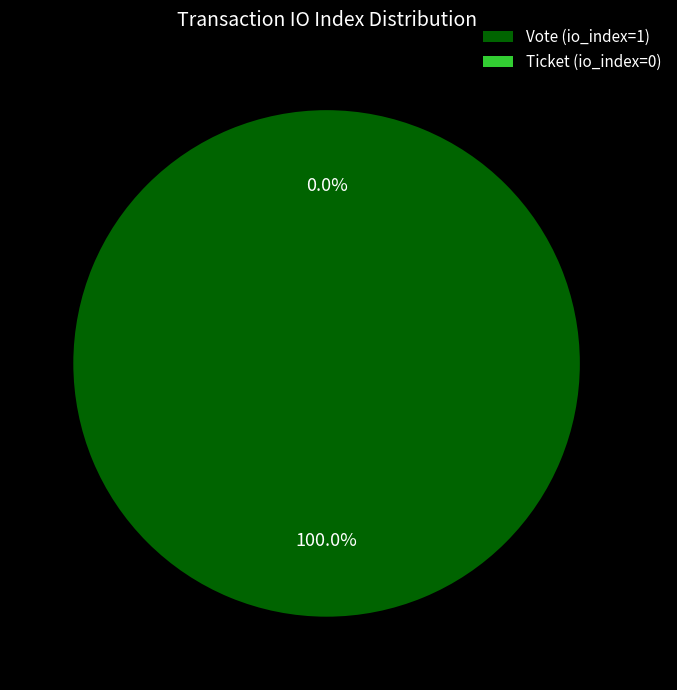

To the nearest percent, what is the combined percentage of Vote (io_index=1) and Ticket (io_index=0)?

100%